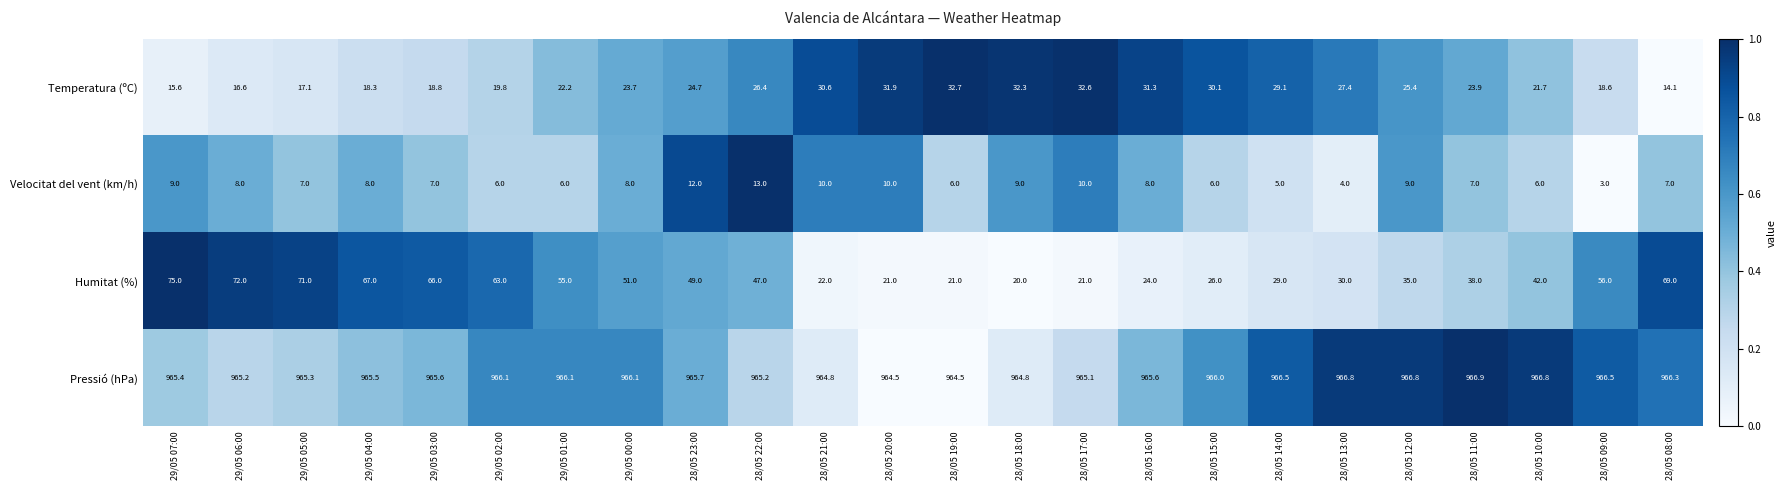

Which series has the largest total across all categories?

Pressió (hPa)